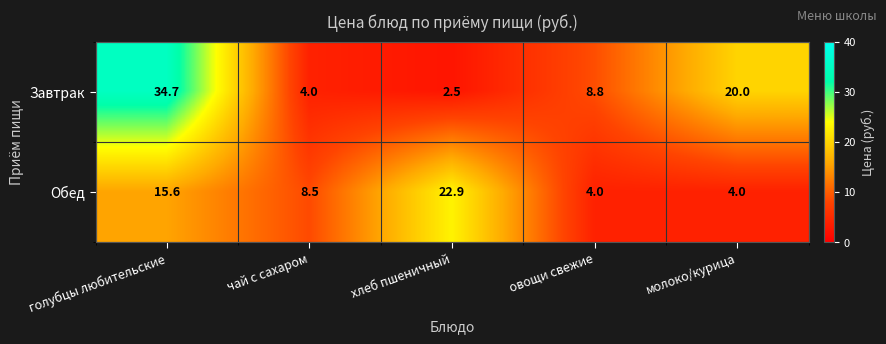

What is the difference between the Обед values at голубцы любительские and хлеб пшеничный?

7.3